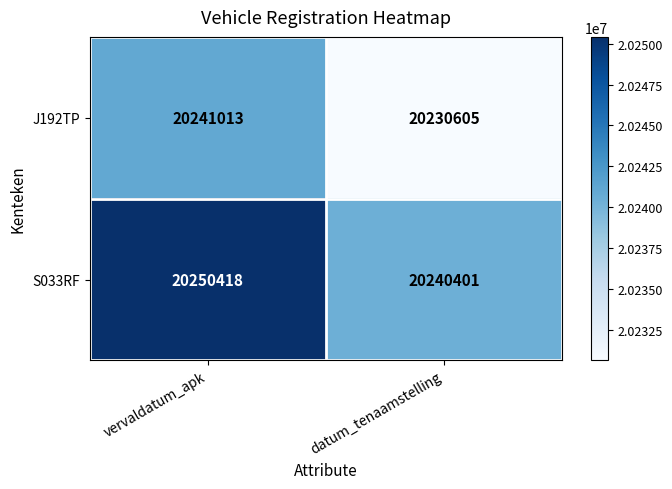

What is the smallest value displayed?

20230605